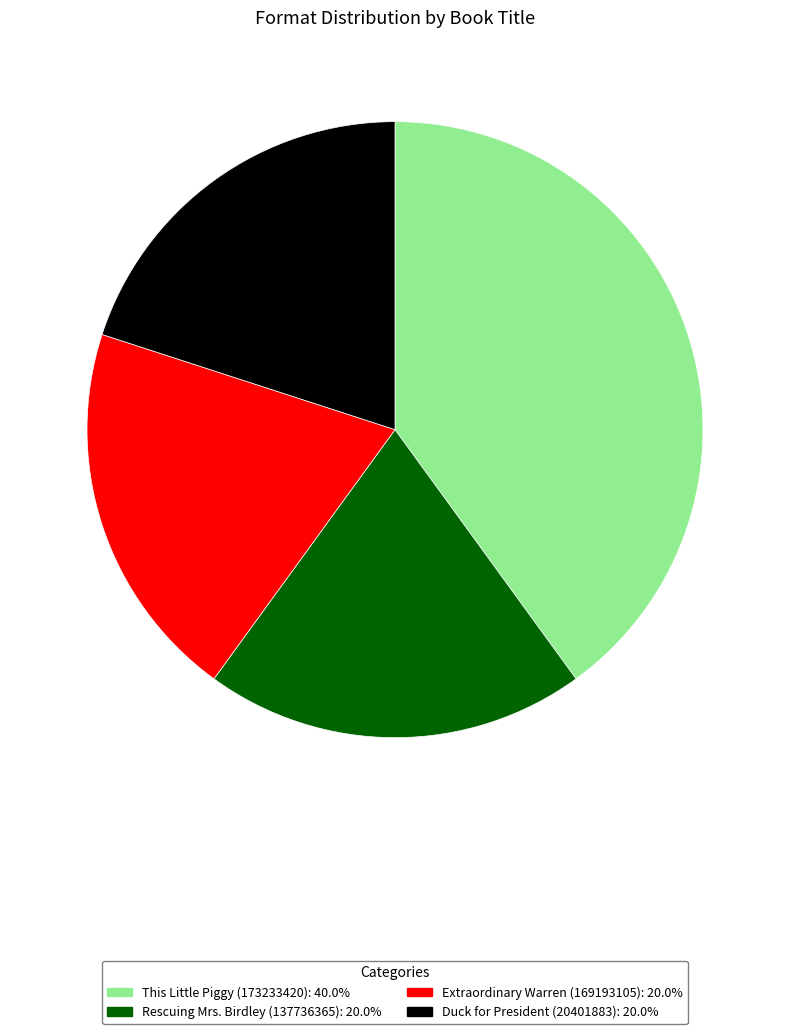

Count the number of slices in the pie.

4